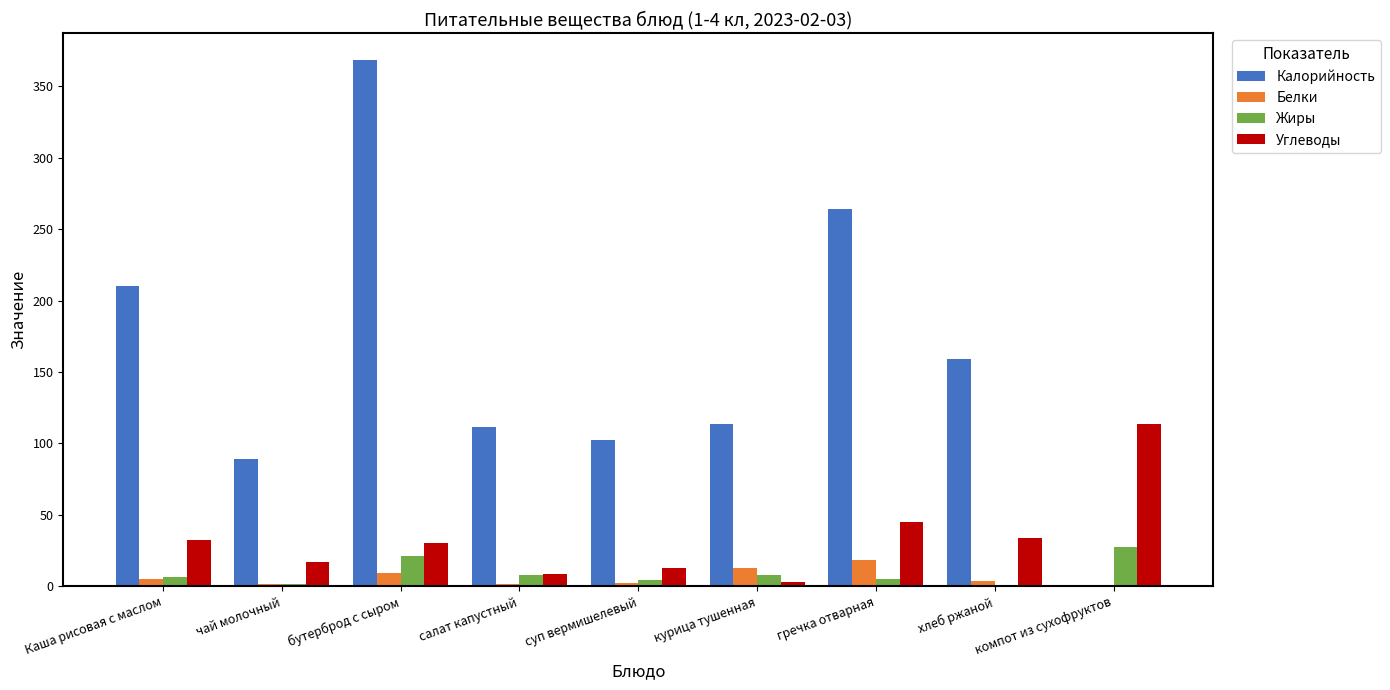

At which label is Углеводы closest to 58?

гречка отварная